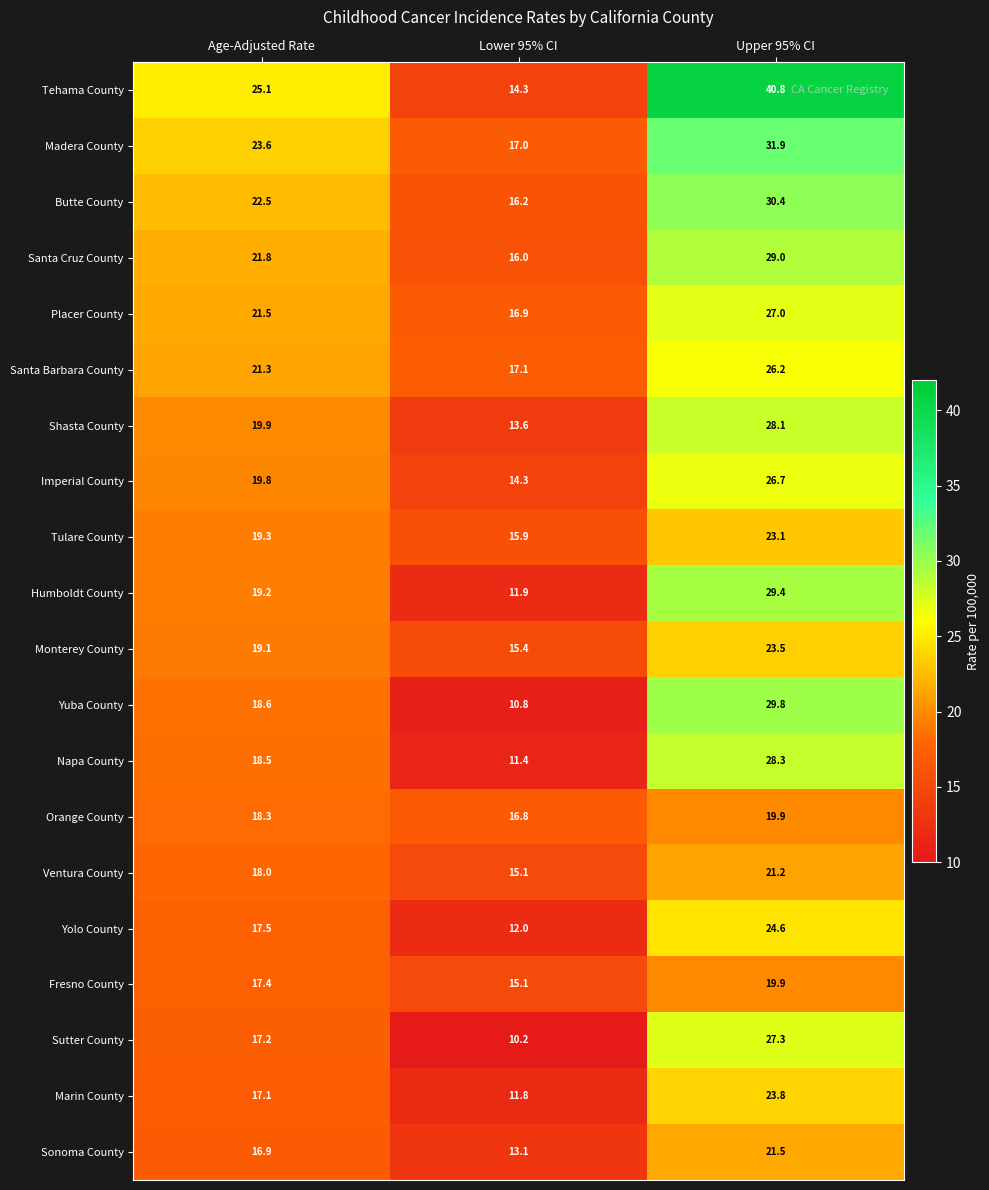

How many data points does each series have?

3